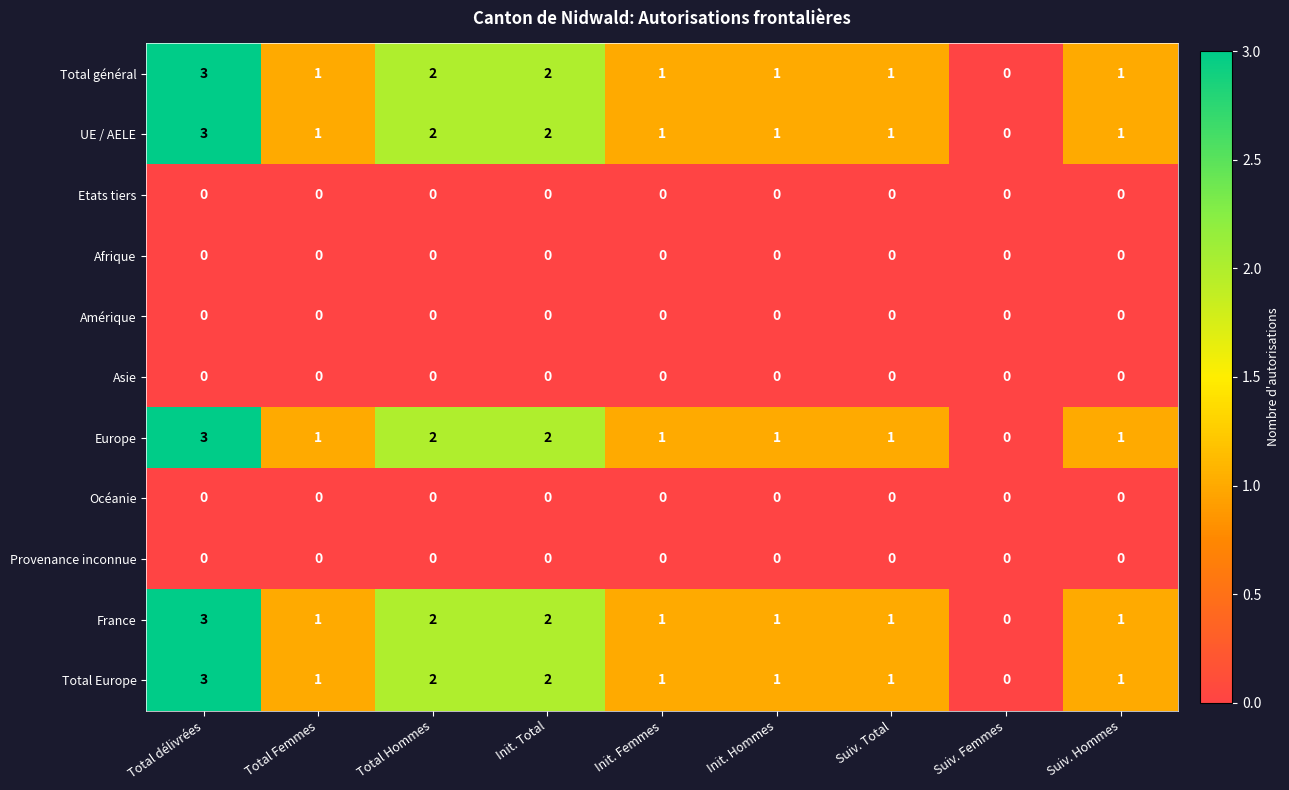

The Asie series shows 0 at Suiv. Femmes. True or false?

True